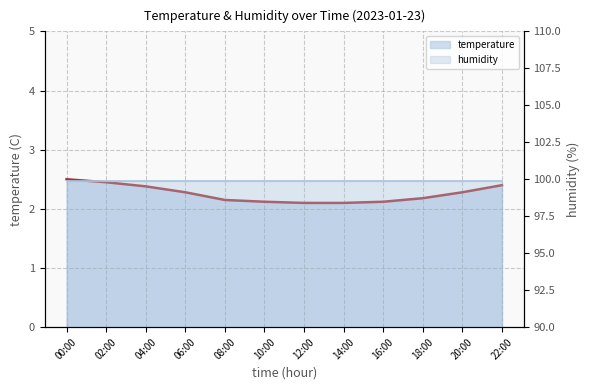

Reading left to right, extract all data points from this chart.

2.5	2.5	2.4	2.3	2.1	2.1	2.1	2.1	2.1	2.2	2.3	2.4